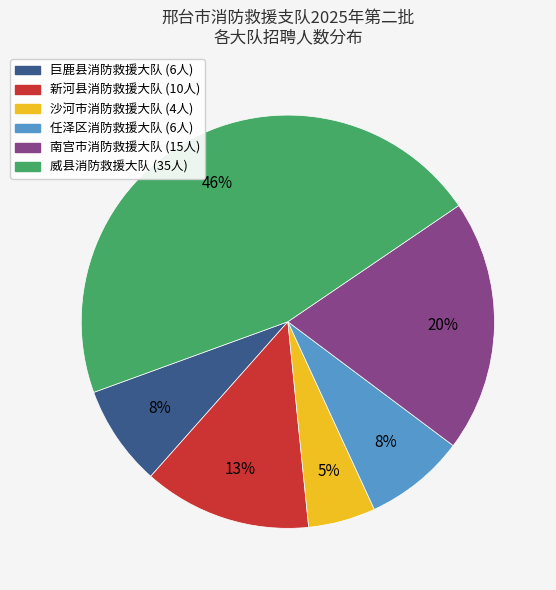

Is it true that 南宫市消防救援大队 is 10% of the pie?

False